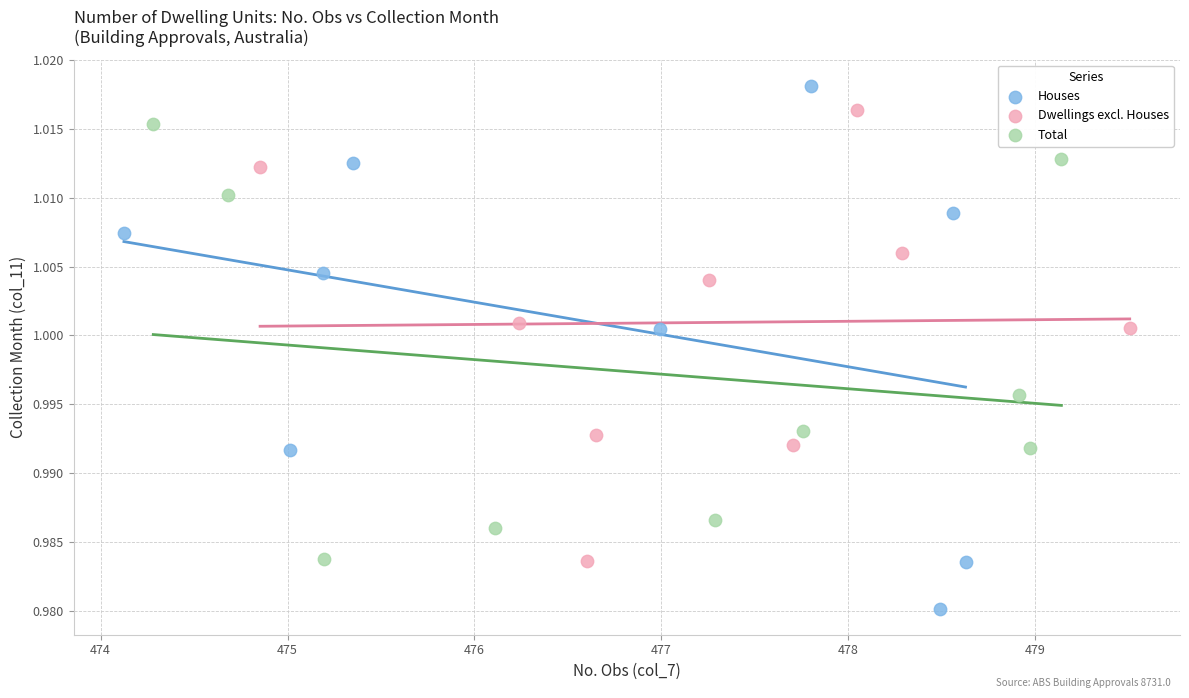

Which series contains the highest Y value?

Houses